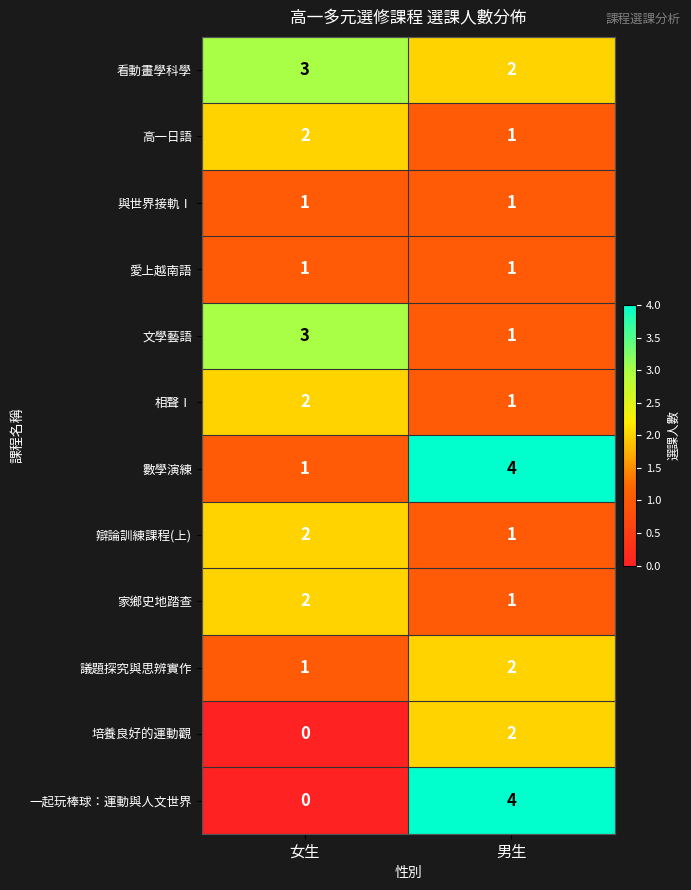

What is the spread (max minus min) of values at 女生?

3